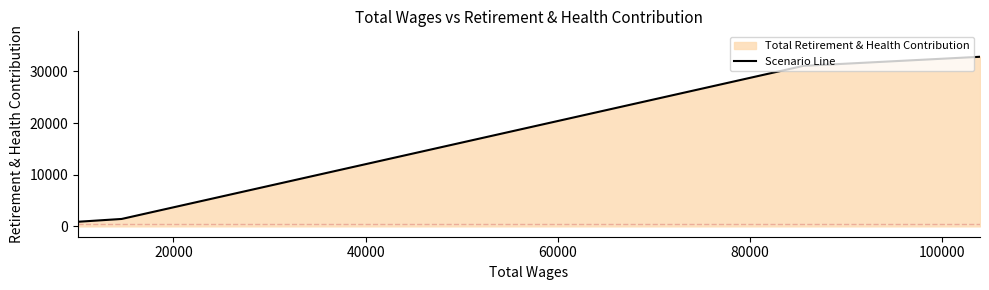

How many data points are less than 31075?

2